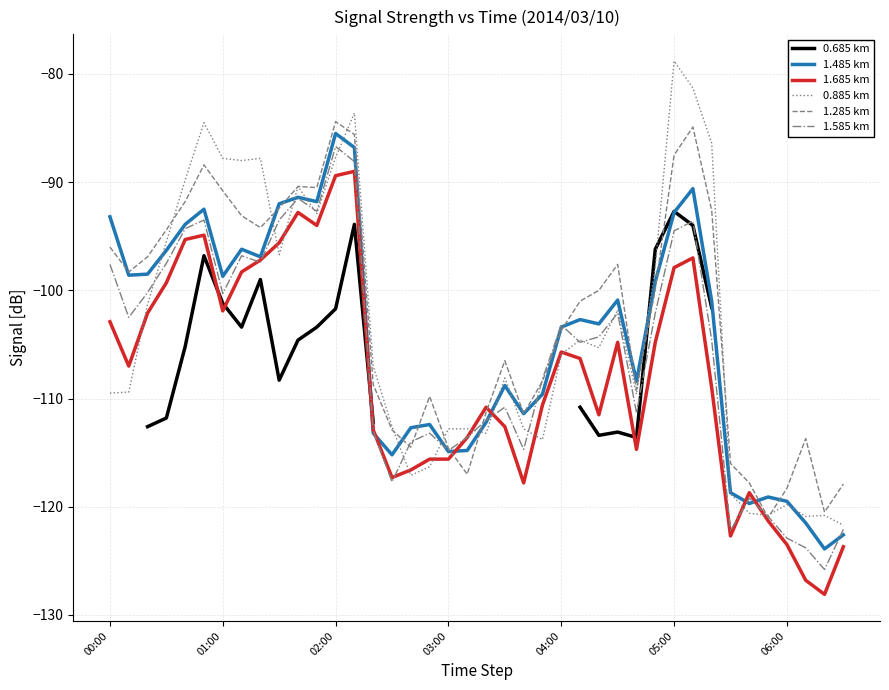

Does the chart have visible grid lines?

Yes